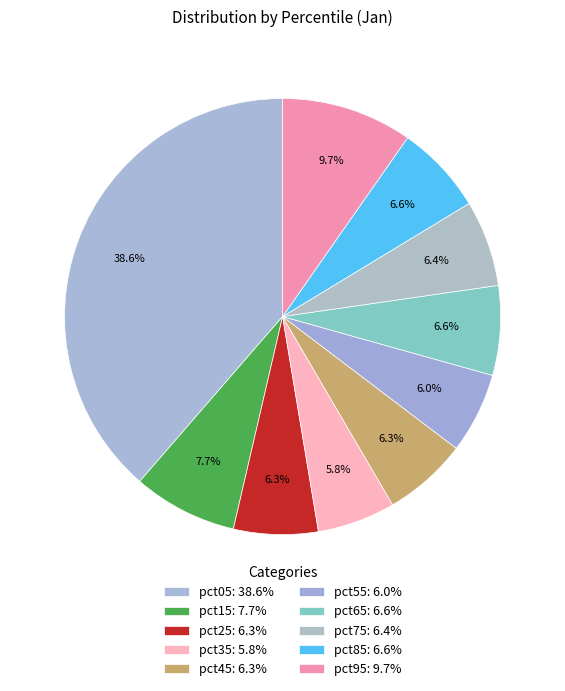

Which has a higher value, pct85 or pct65?

pct65